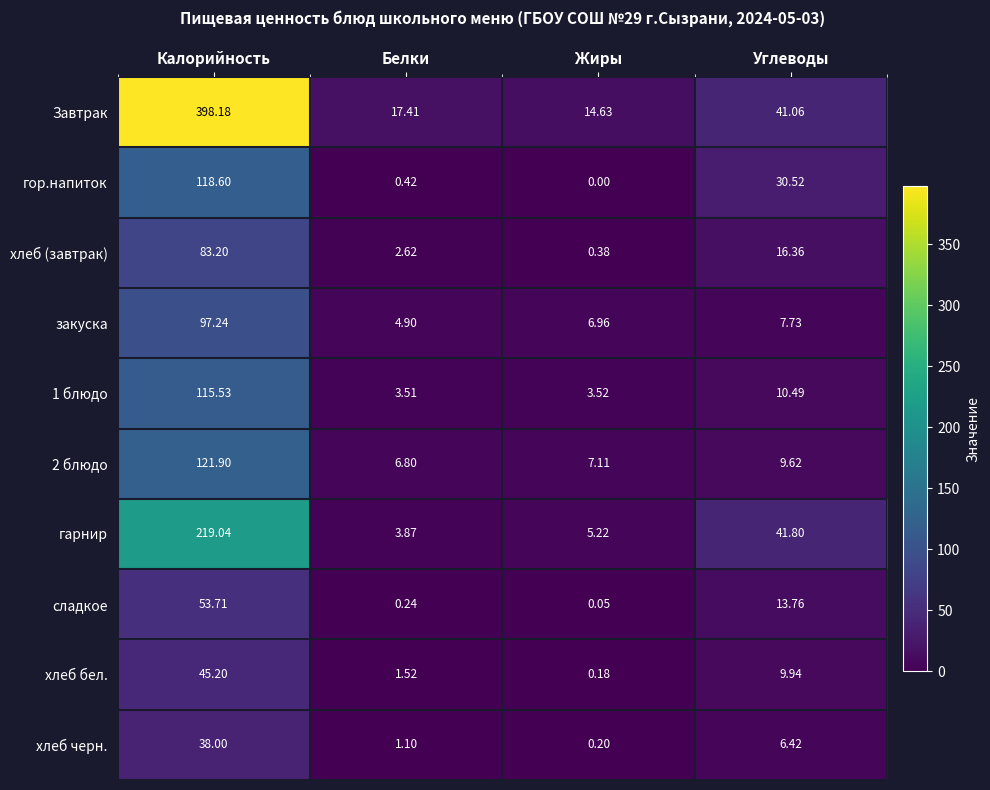

Which series has the widest spread of values?

Завтрак